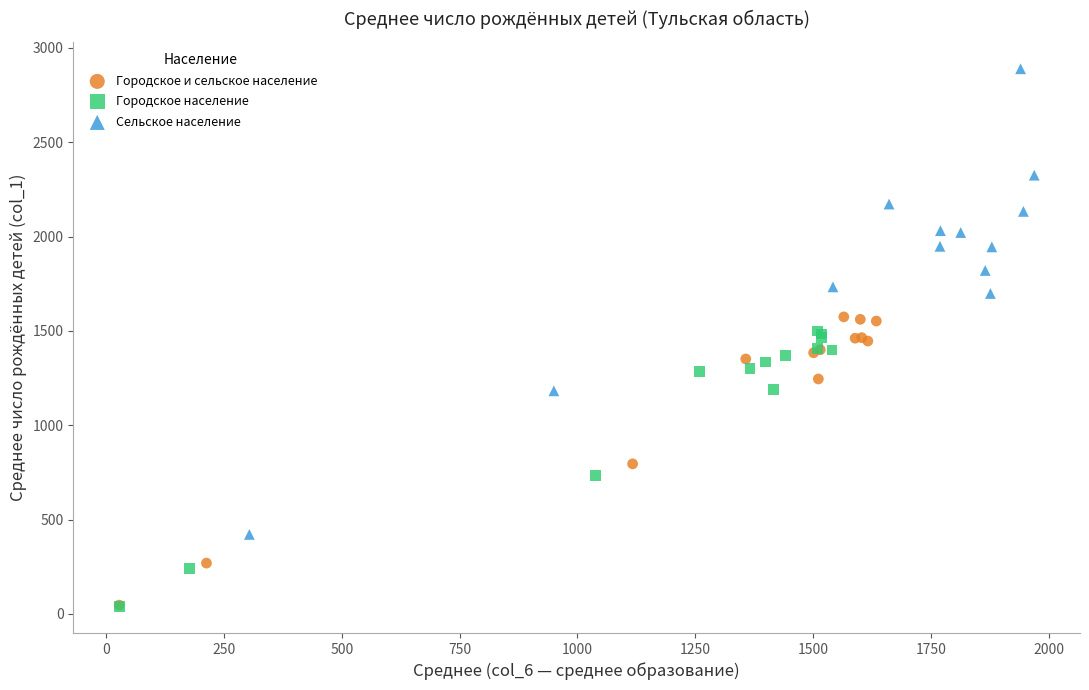

What are all the series names shown in the legend?

Городское и сельское население, Городское население, Сельское население